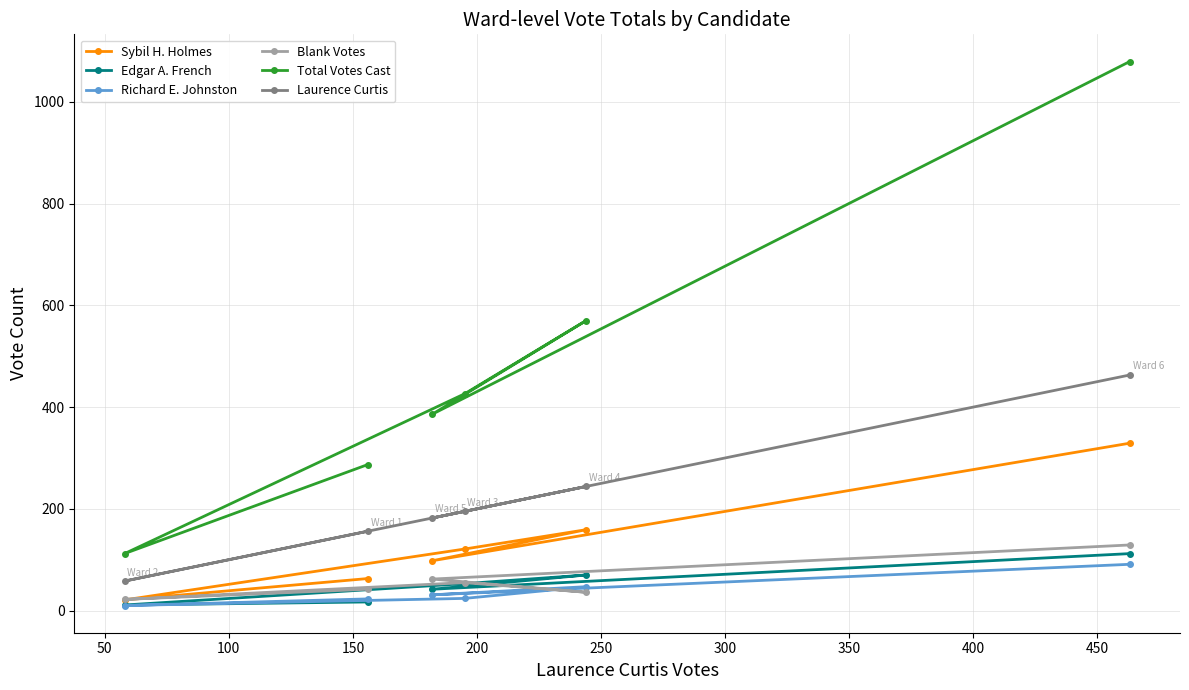

Which series has the largest total across all categories?

Total Votes Cast